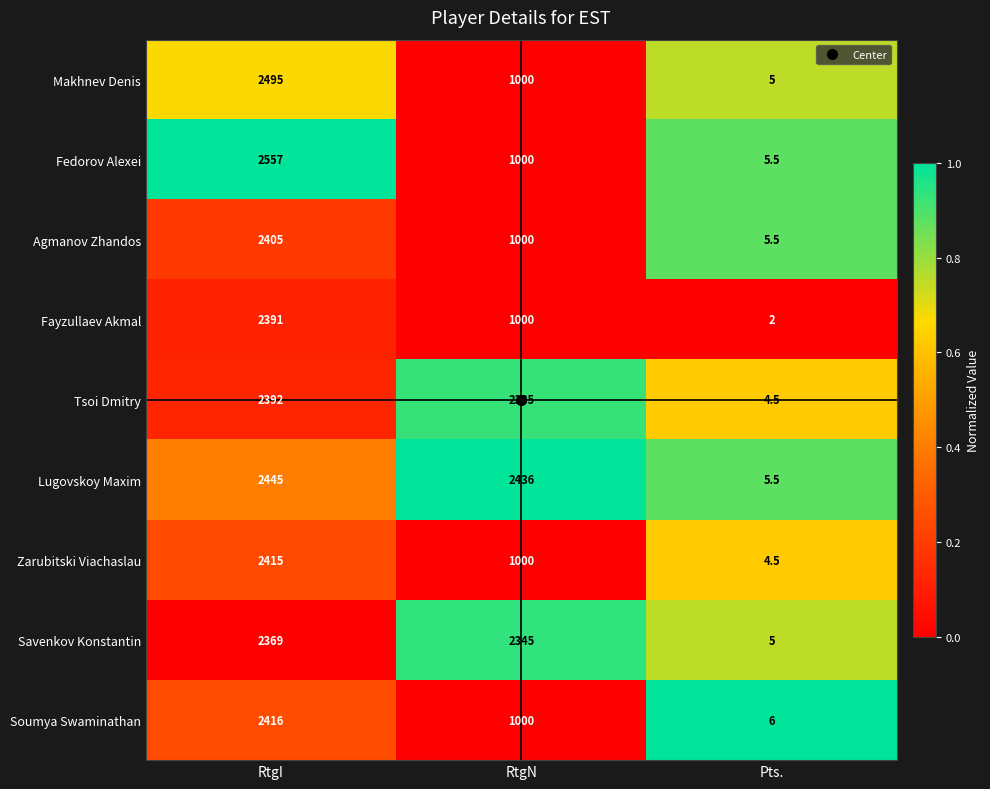

What is the average value of the Tsoi Dmitry series?

1577.2